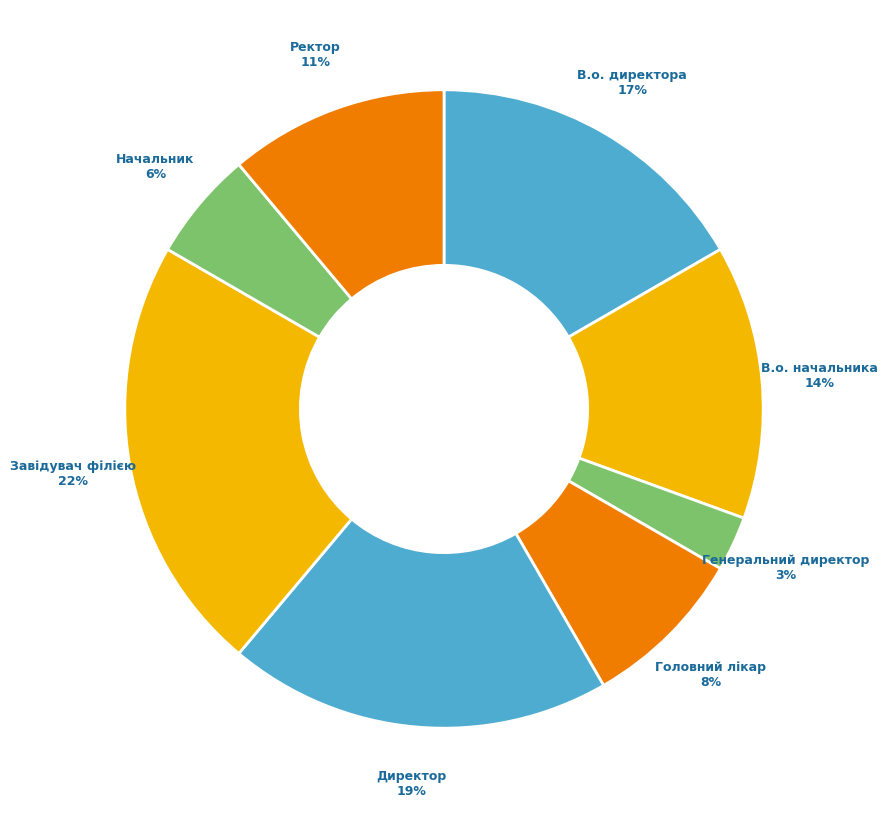

Which slice is the smallest?

Генеральний директор